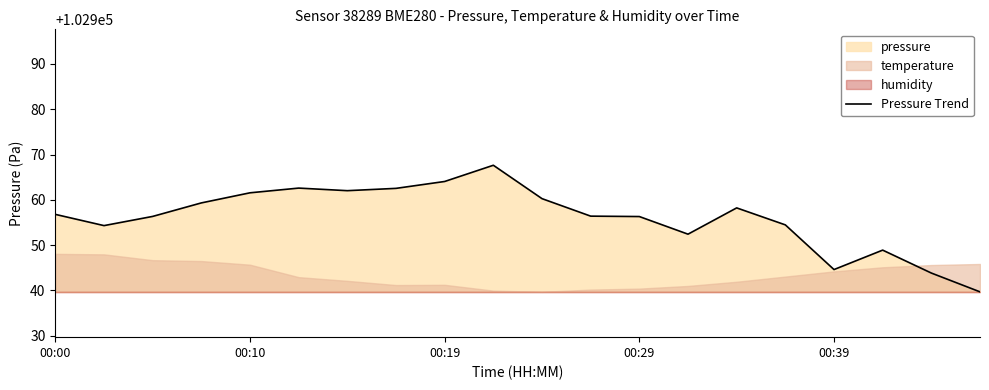

What position from the left is 7?

8